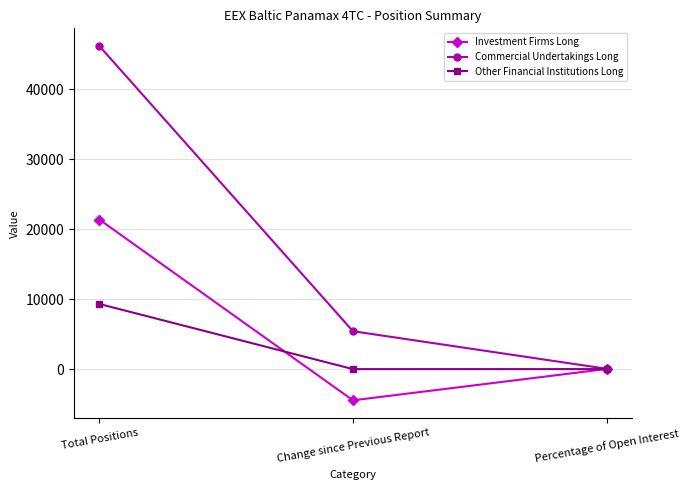

What are all the series names shown in the legend?

Investment Firms Long, Commercial Undertakings Long, Other Financial Institutions Long